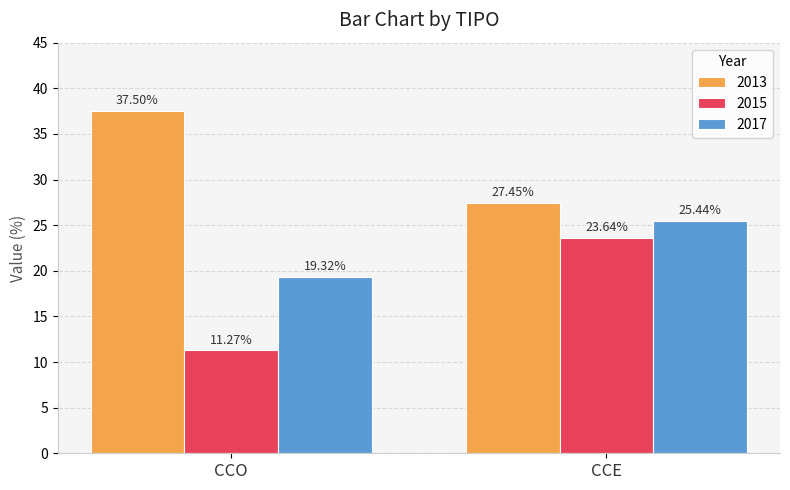

What is the difference between the 2015 values at CCO and CCE?

12.4